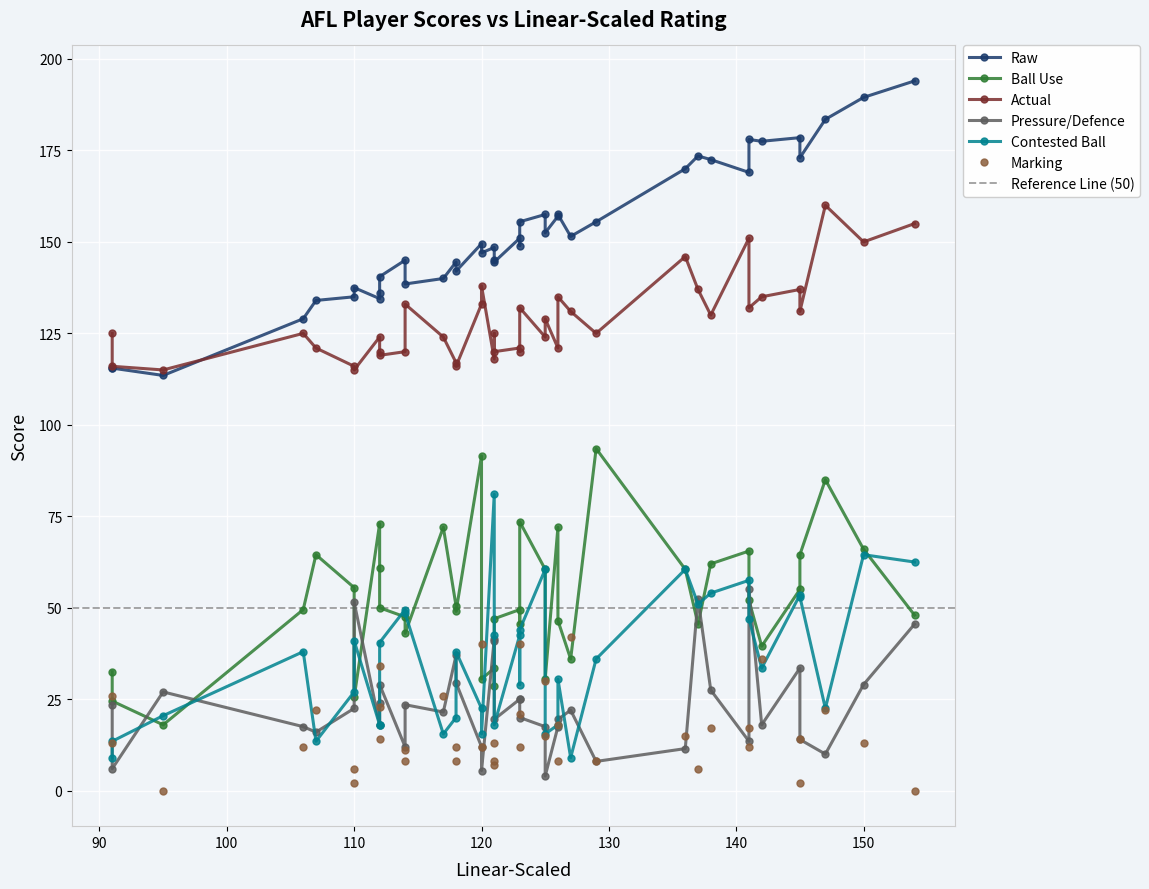

How many lines are shown in the chart?

6